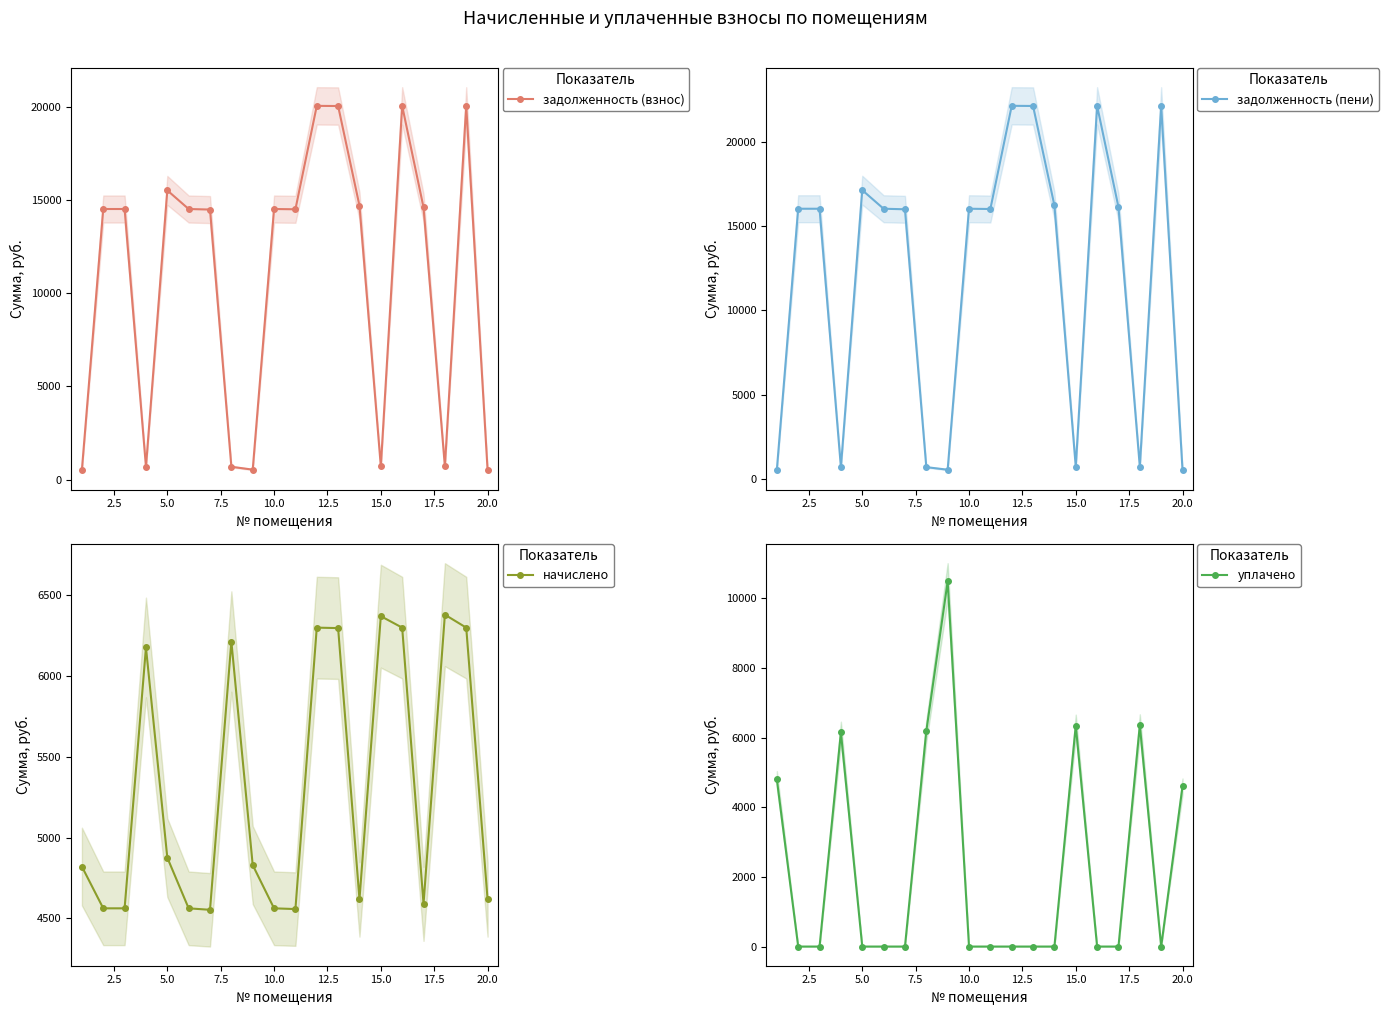

What is the highest value of the задолженность (пени) series?

22151.5